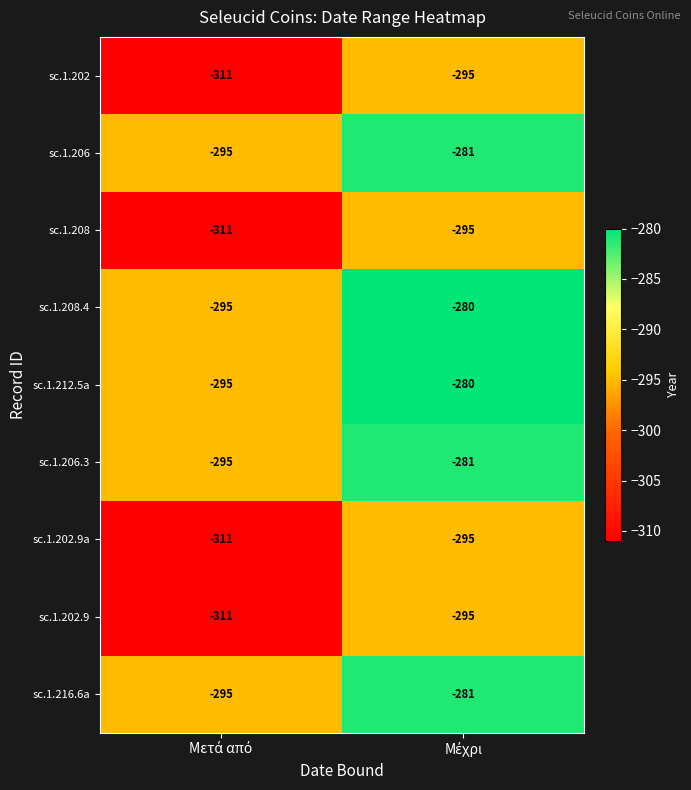

What is the highest value of the sc.1.208 series?

-295